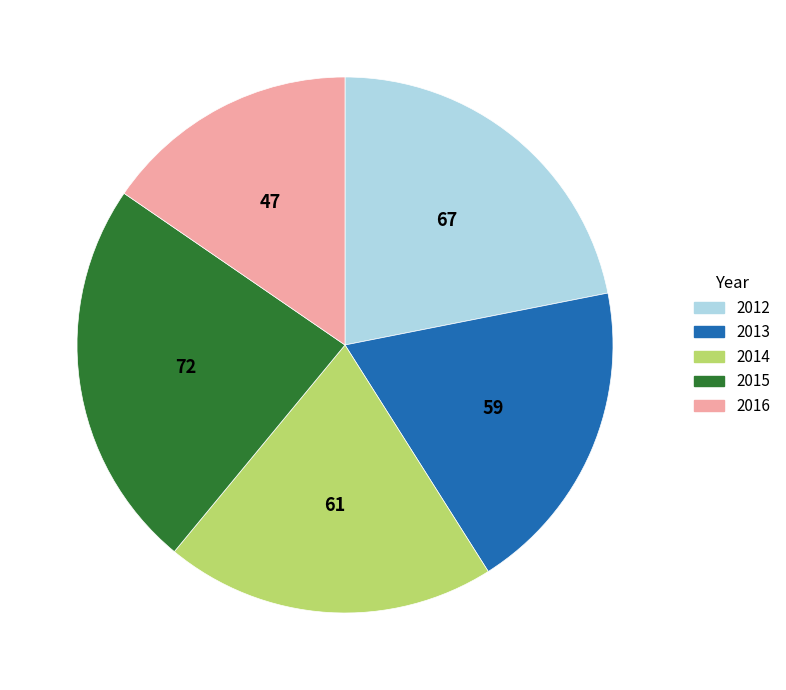

Does any single category account for the majority?

No